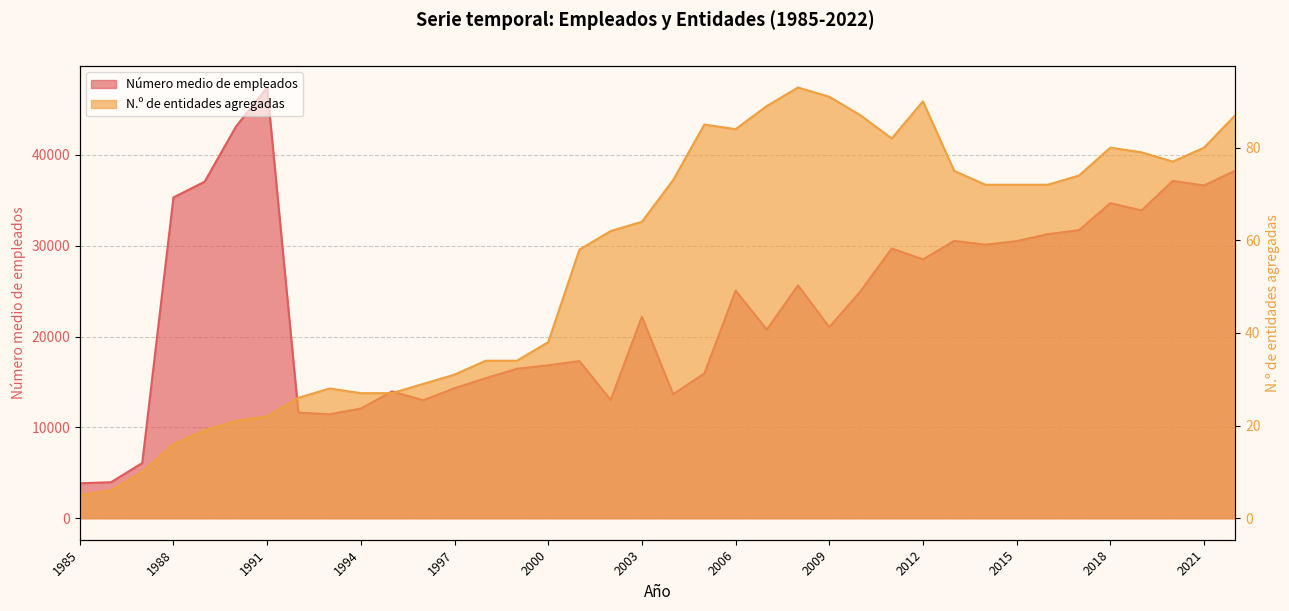

Reading left to right, transcribe all the data shown in this chart.

Número medio de empleados: 1985=3845.0	1986=3960.0	1987=6073.0	1988=35319.0	1989=37055.0	1990=43116.0	1991=47425.0	1992=11626.0	1993=11445.0	1994=12078.0	1995=13959.0	1996=12984.0	1997=14315.0	1998=15420.0	1999=16458.0	2000=16837.0	2001=17302.0	2002=13017.0	2003=22188.0	2004=13652.0	2005=15941.0	2006=25059.0	2007=20769.0	2008=25641.0	2009=21036.0	2010=24981.0	2011=29696.0	2012=28494.5	2013=30536.8	2014=30115.0	2015=30511.3	2016=31277.3	2017=31719.6	2018=34691.4	2019=33884.0	2020=37140.8	2021=36639.6	2022=38271.0
N.º de entidades agregadas: 1985=5.0	1986=6.0	1987=10.0	1988=16.0	1989=19.0	1990=21.0	1991=22.0	1992=26.0	1993=28.0	1994=27.0	1995=27.0	1996=29.0	1997=31.0	1998=34.0	1999=34.0	2000=38.0	2001=58.0	2002=62.0	2003=64.0	2004=73.0	2005=85.0	2006=84.0	2007=89.0	2008=93.0	2009=91.0	2010=87.0	2011=82.0	2012=90.0	2013=75.0	2014=72.0	2015=72.0	2016=72.0	2017=74.0	2018=80.0	2019=79.0	2020=77.0	2021=80.0	2022=87.0